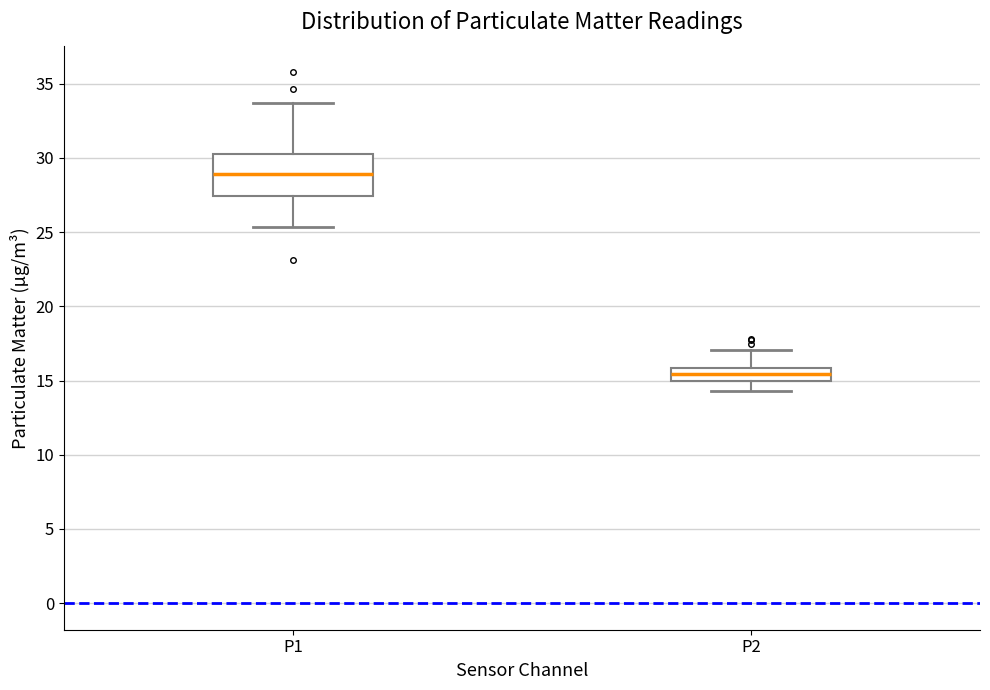

Comparing the boxes themselves (not the whiskers), which one is the tallest?

P1